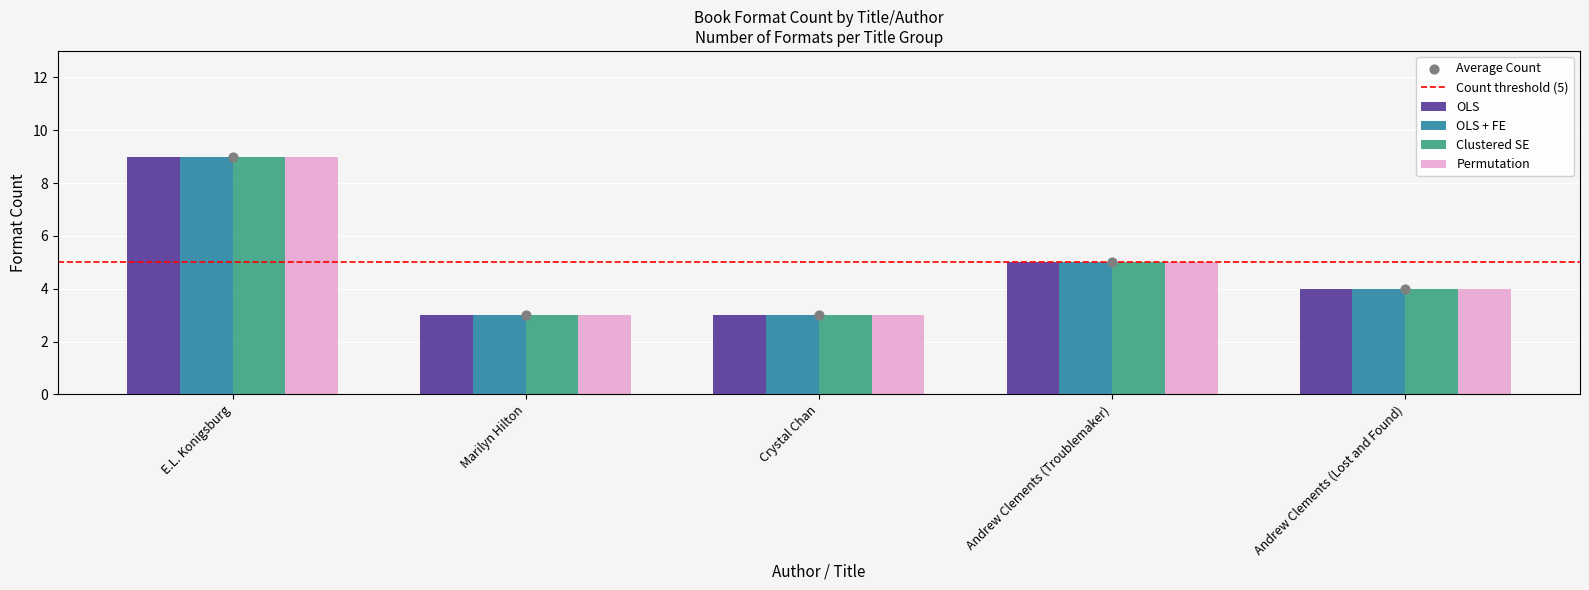

Which series reaches the maximum Y coordinate?

OLS